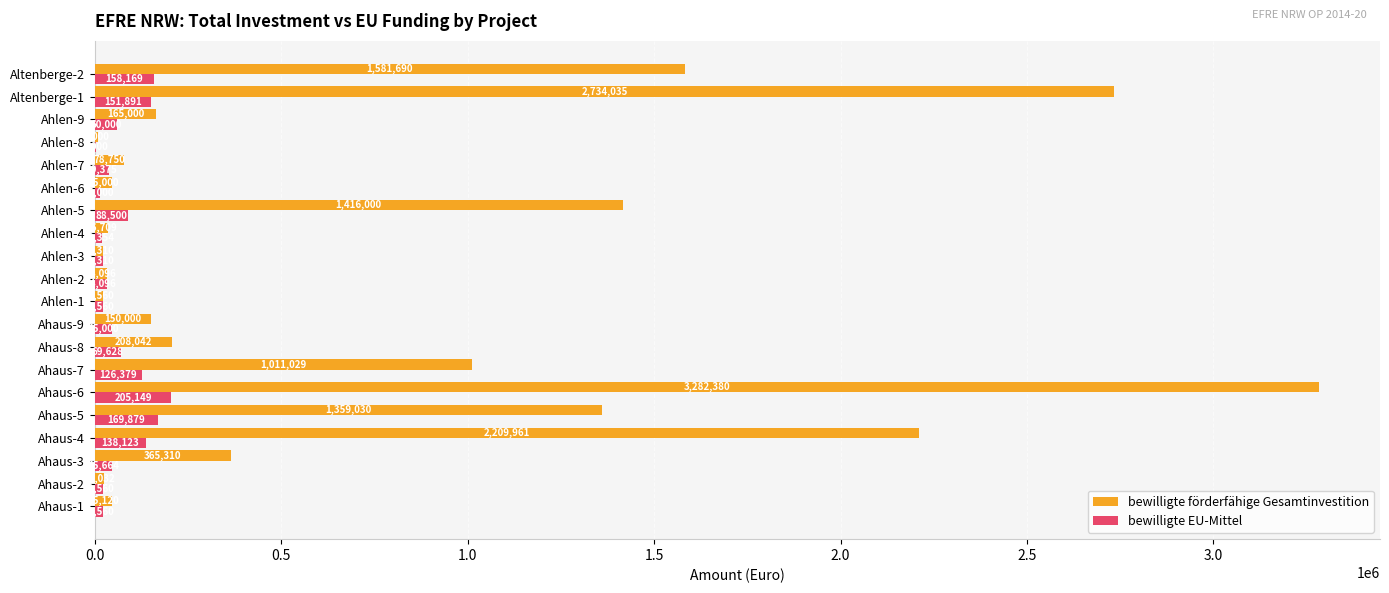

What is the sum of the bewilligte EU-Mittel values at Ahlen-1 and Ahlen-9?

82560.0